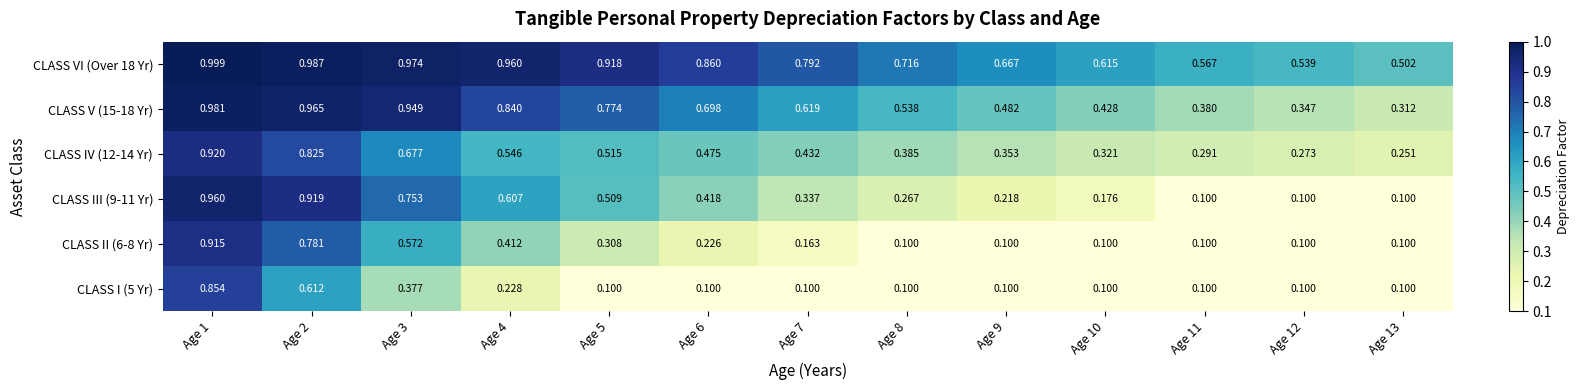

Reading left to right, what are all the values shown in this chart?

CLASS I (5 Yr): Age 1=0.9	Age 2=0.6	Age 3=0.4	Age 4=0.2	Age 5=0.1	Age 6=0.1	Age 7=0.1	Age 8=0.1	Age 9=0.1	Age 10=0.1	Age 11=0.1	Age 12=0.1	Age 13=0.1
CLASS II (6-8 Yr): Age 1=0.9	Age 2=0.8	Age 3=0.6	Age 4=0.4	Age 5=0.3	Age 6=0.2	Age 7=0.2	Age 8=0.1	Age 9=0.1	Age 10=0.1	Age 11=0.1	Age 12=0.1	Age 13=0.1
CLASS III (9-11 Yr): Age 1=1.0	Age 2=0.9	Age 3=0.8	Age 4=0.6	Age 5=0.5	Age 6=0.4	Age 7=0.3	Age 8=0.3	Age 9=0.2	Age 10=0.2	Age 11=0.1	Age 12=0.1	Age 13=0.1
CLASS IV (12-14 Yr): Age 1=0.9	Age 2=0.8	Age 3=0.7	Age 4=0.5	Age 5=0.5	Age 6=0.5	Age 7=0.4	Age 8=0.4	Age 9=0.4	Age 10=0.3	Age 11=0.3	Age 12=0.3	Age 13=0.3
CLASS V (15-18 Yr): Age 1=1.0	Age 2=1.0	Age 3=0.9	Age 4=0.8	Age 5=0.8	Age 6=0.7	Age 7=0.6	Age 8=0.5	Age 9=0.5	Age 10=0.4	Age 11=0.4	Age 12=0.3	Age 13=0.3
CLASS VI (Over 18 Yr): Age 1=1.0	Age 2=1.0	Age 3=1.0	Age 4=1.0	Age 5=0.9	Age 6=0.9	Age 7=0.8	Age 8=0.7	Age 9=0.7	Age 10=0.6	Age 11=0.6	Age 12=0.5	Age 13=0.5